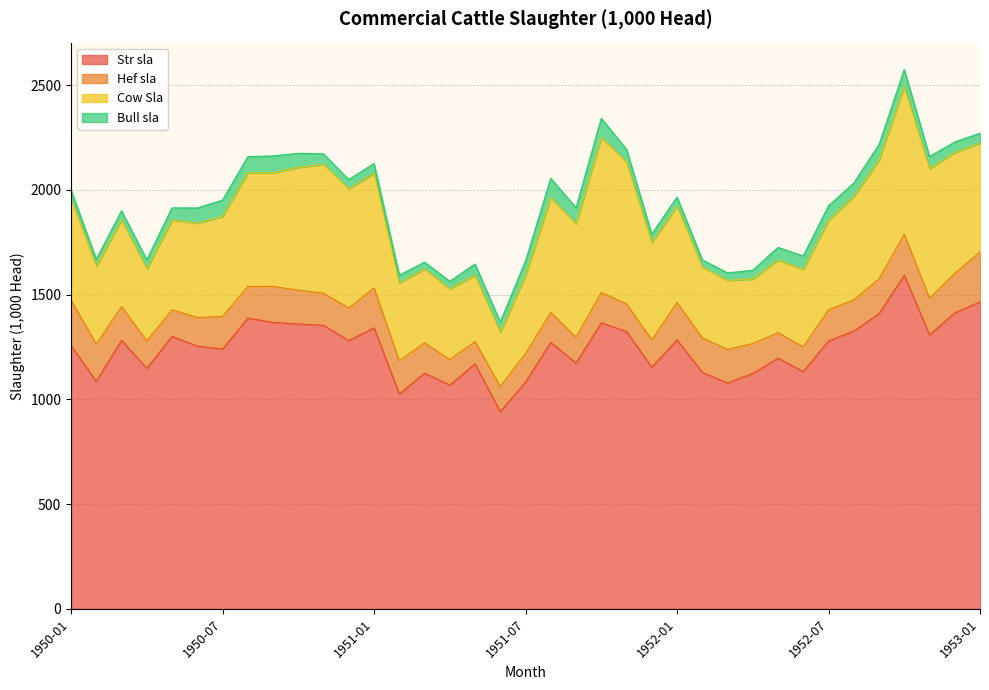

At how many categories does at least one series exceed 636?

37